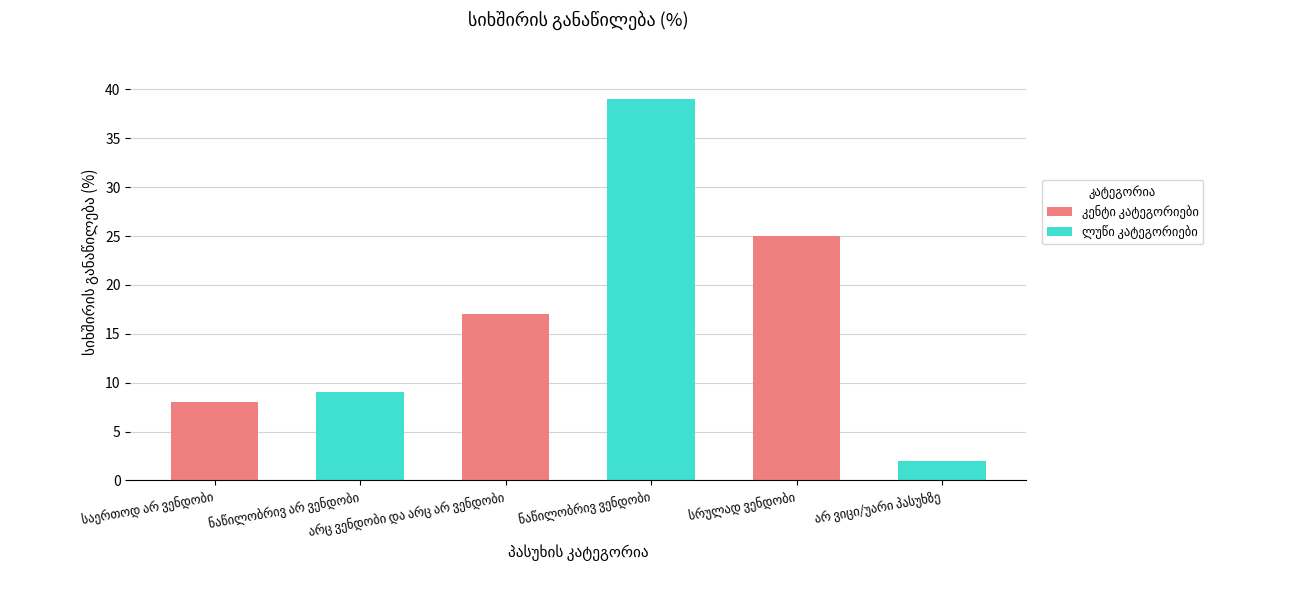

What is the value of the 3rd bar from the left?

17